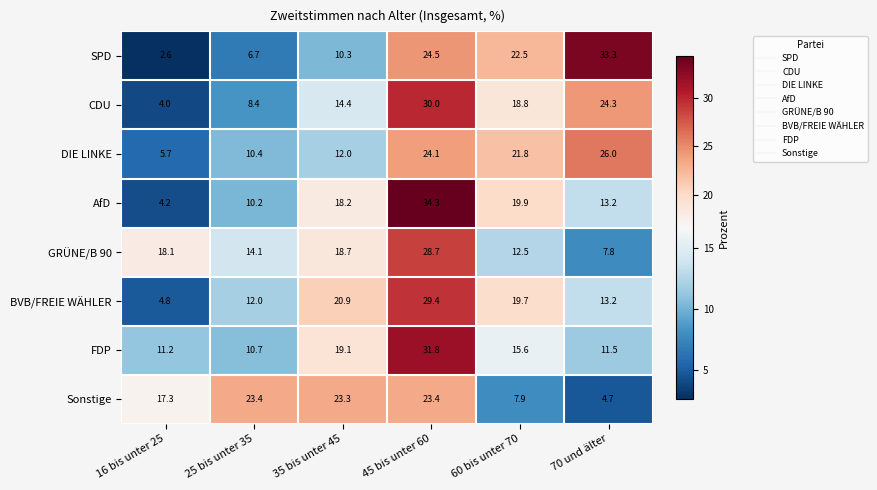

How many series are shown in this chart?

8